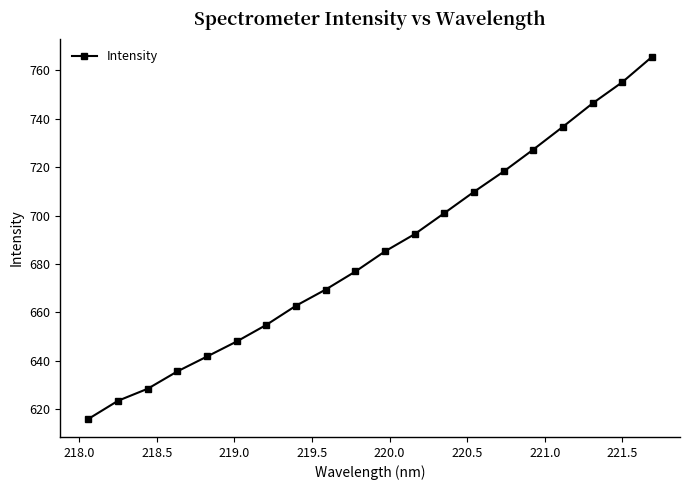

Reading right to left, extract all data points from this chart.

765.5	755.0	746.3	736.7	727.3	718.2	709.8	701.0	692.3	685.2	676.9	669.5	662.8	654.9	648.0	641.8	635.7	628.5	623.6	616.1